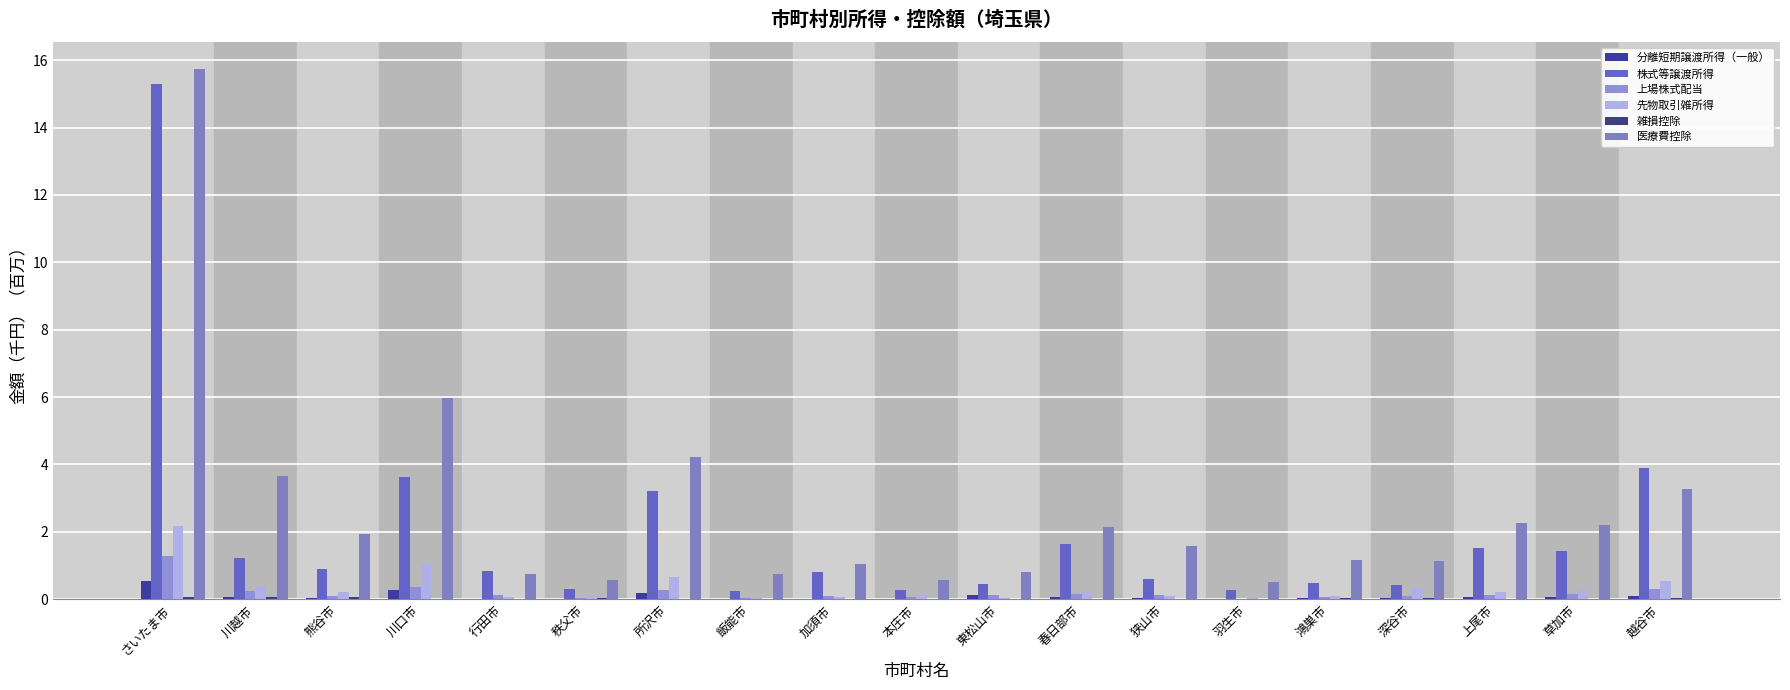

What is the difference between the 株式等譲渡所得 values at 狭山市 and 川口市?

3.0